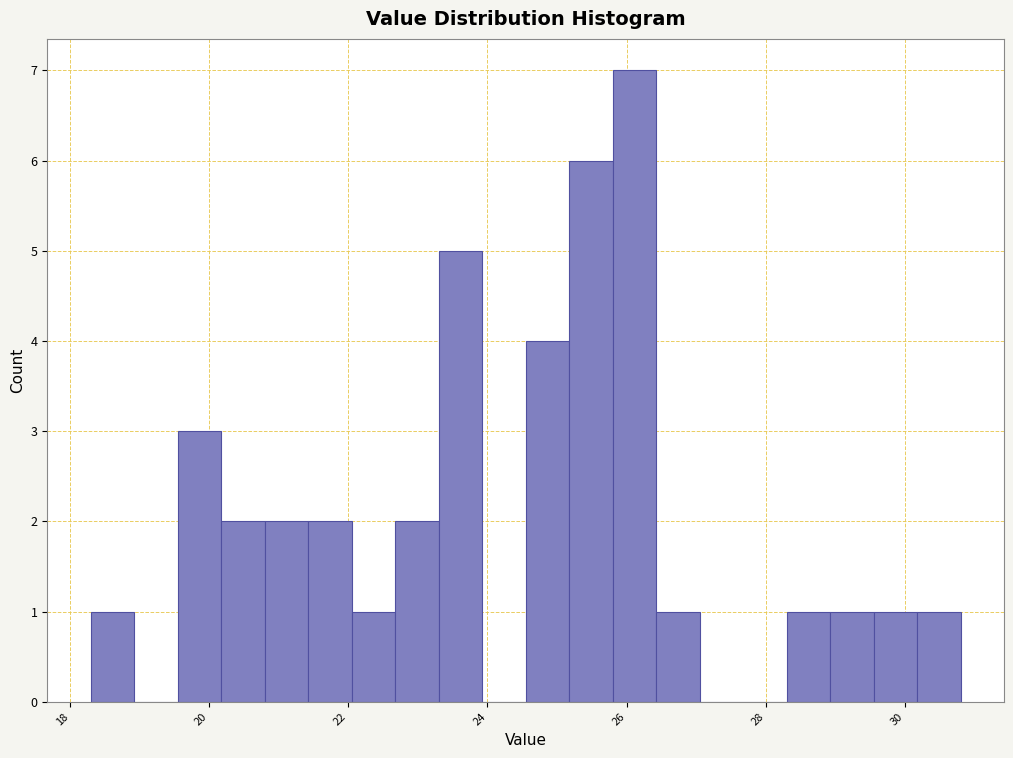

Read against the x-axis, roughly where is the centre of the tallest bar?

26.2